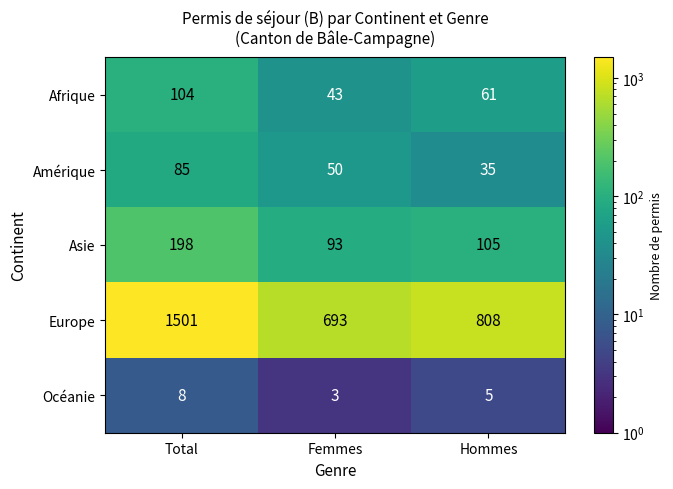

Count the number of data series in this chart.

5